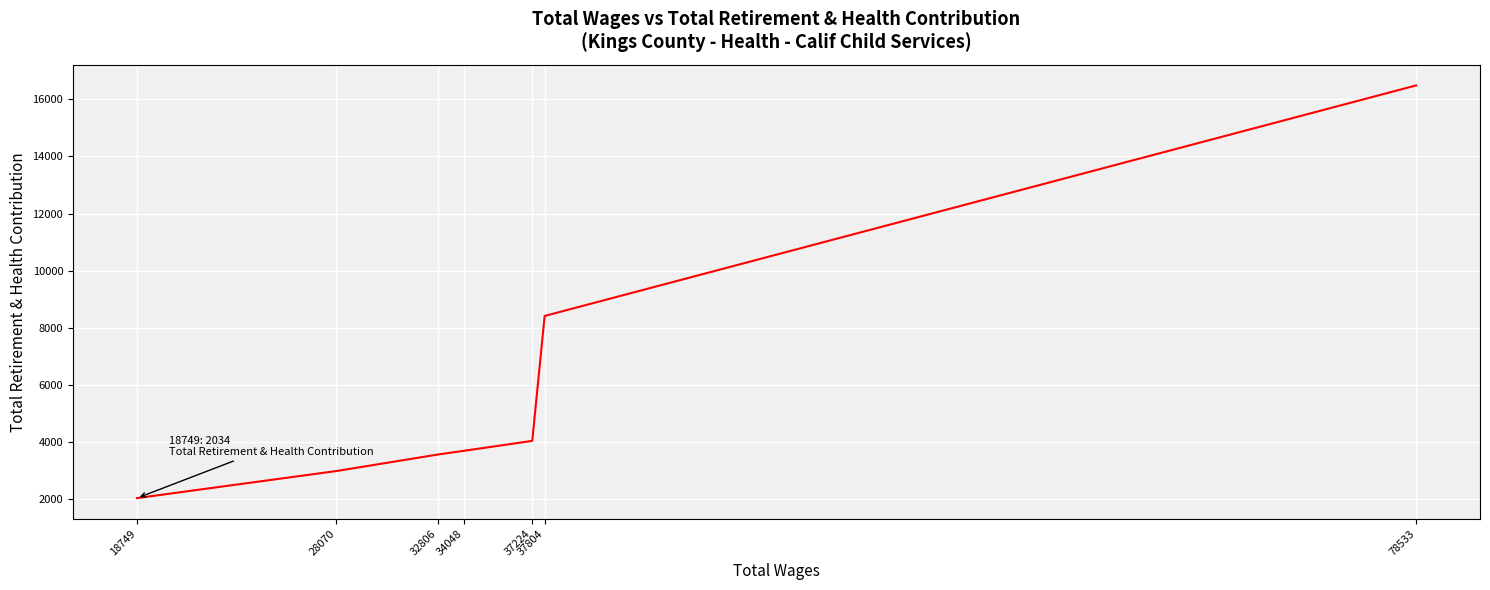

What is the sum of the values at 34048 and 78533?

20181